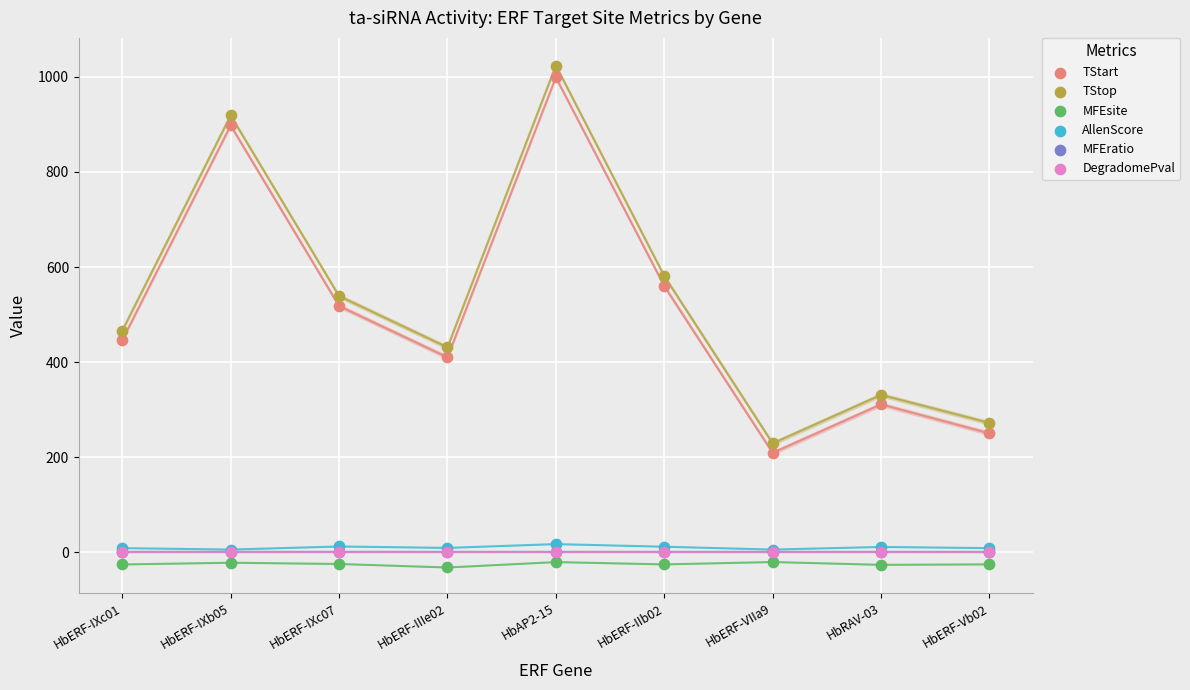

Which series contains the lowest Y value?

MFEsite